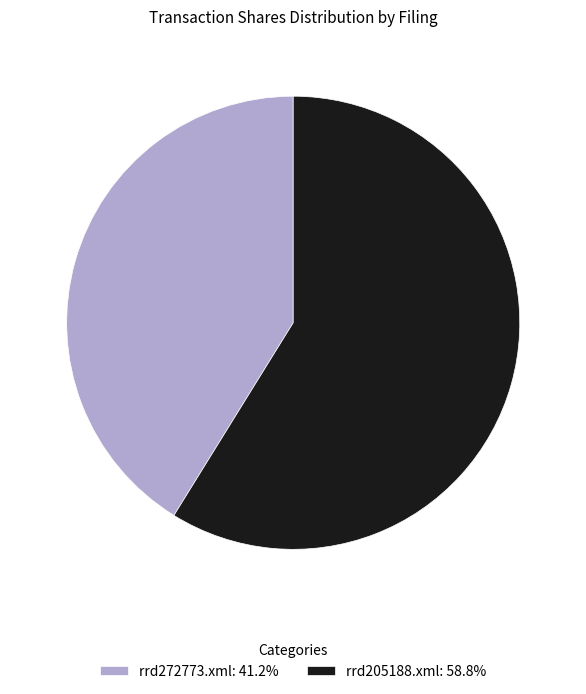

Which category accounts for the majority?

rrd205188.xml